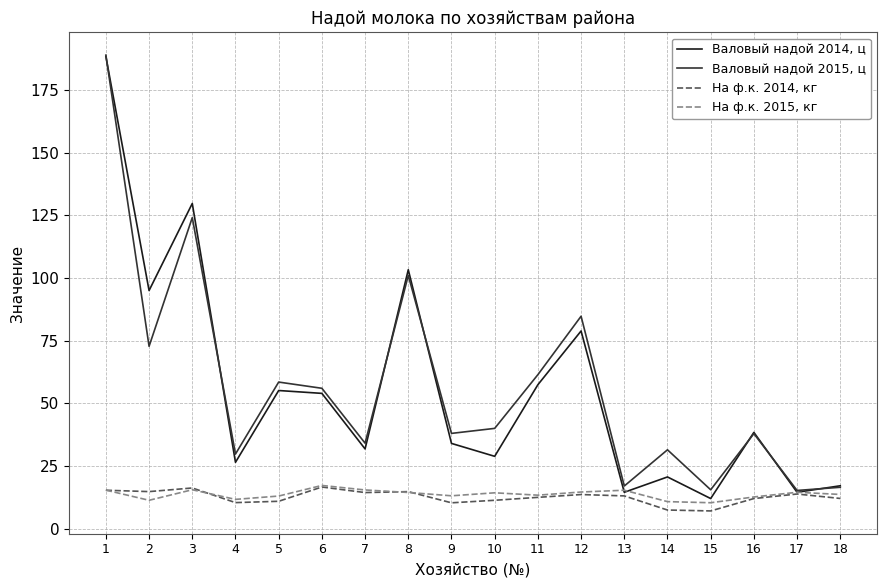

True or false: Валовый надой 2015, ц has more than 0 interior local peaks.

True